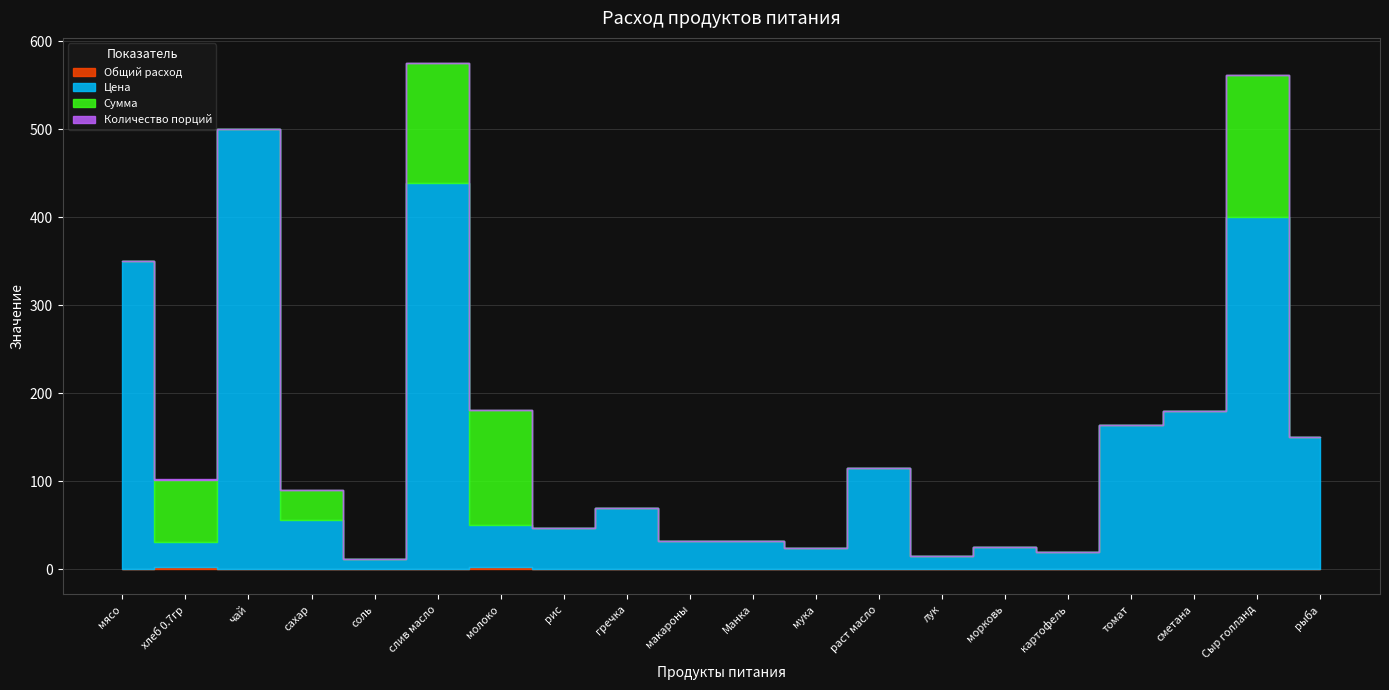

Count the number of categories in the chart.

20